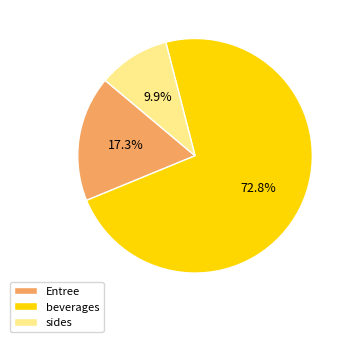

Which slice is the largest?

beverages